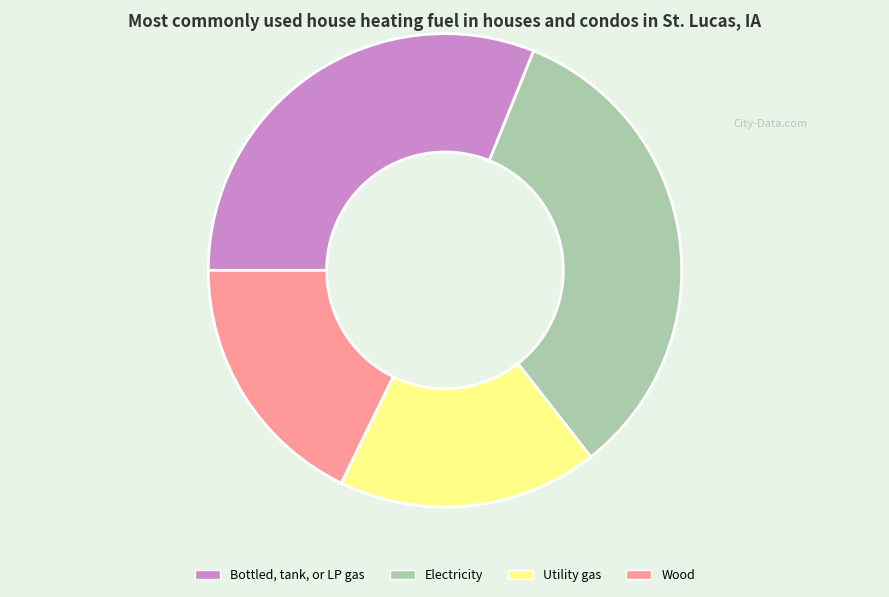

Combined, do Electricity and Bottled, tank, or LP gas account for over 50%?

Yes